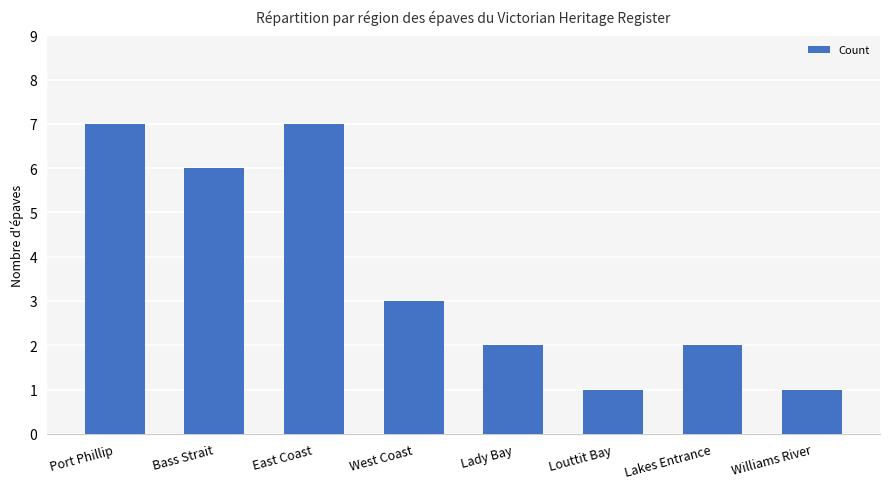

How many series are shown in this chart?

1